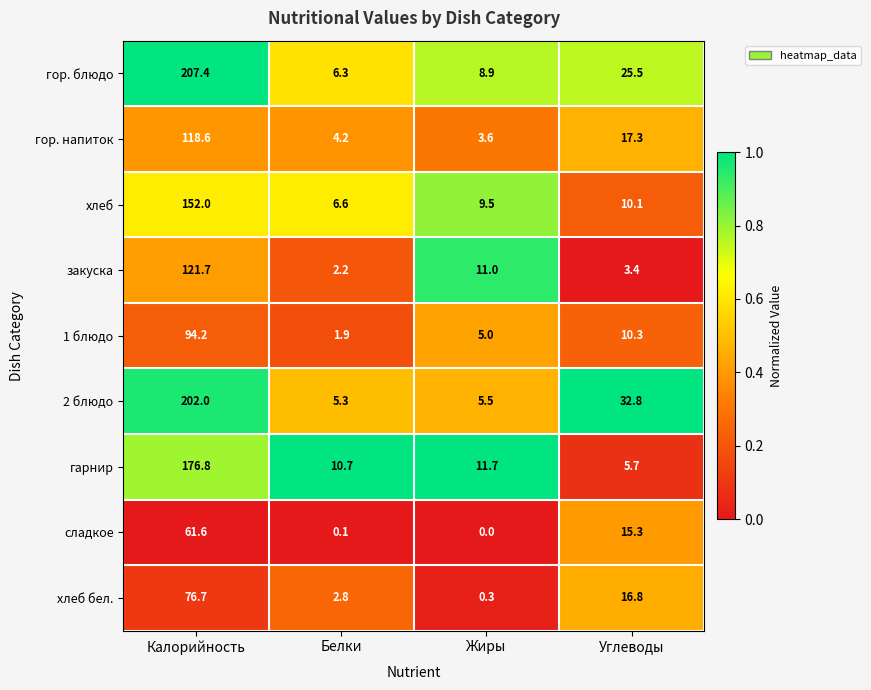

What is the sum of all сладкое values?

77.0